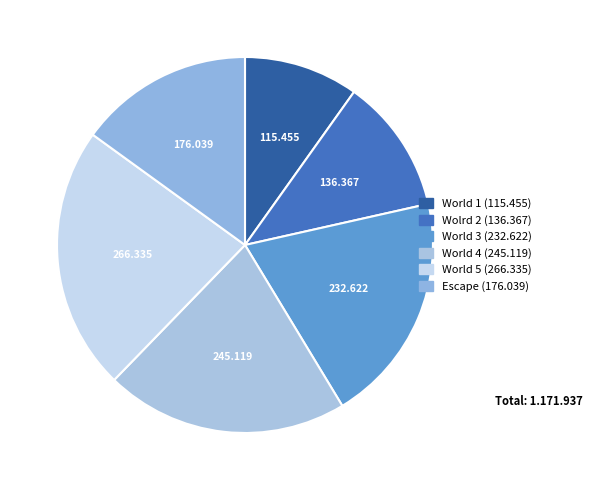

How many slices are in this pie chart?

6